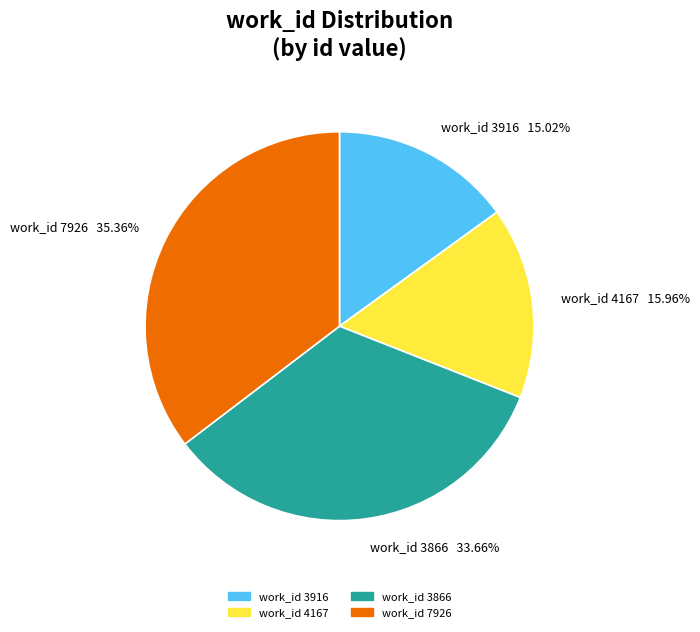

Does any single category account for the majority?

No